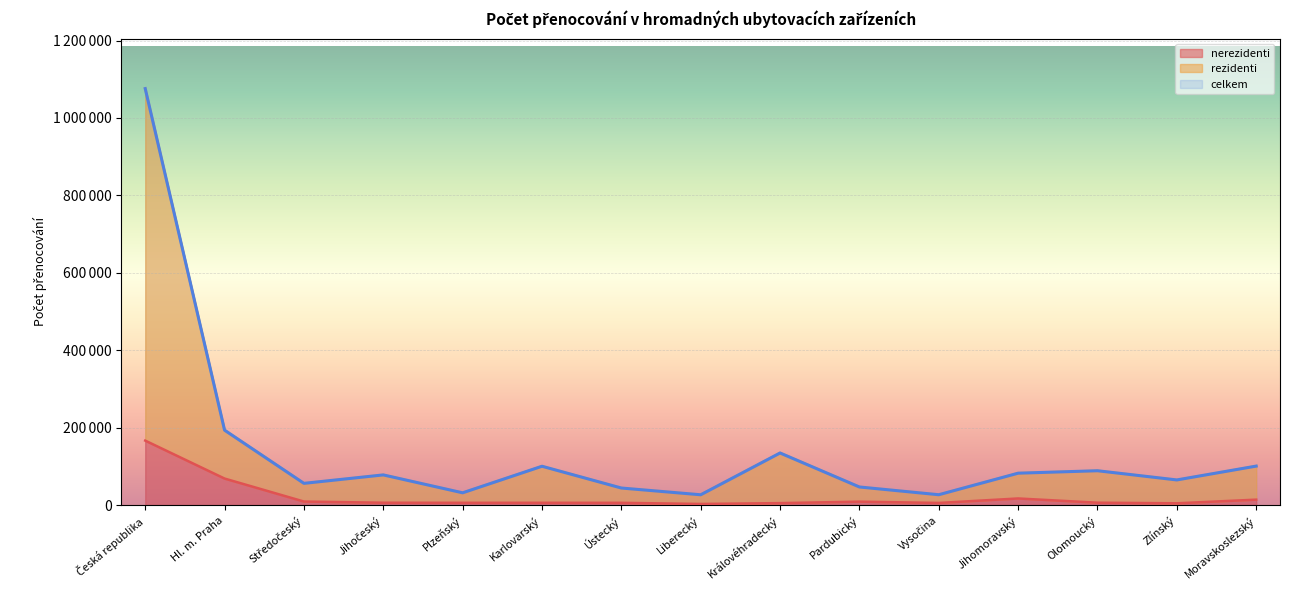

What is the maximum value for rezidenti?

1075923